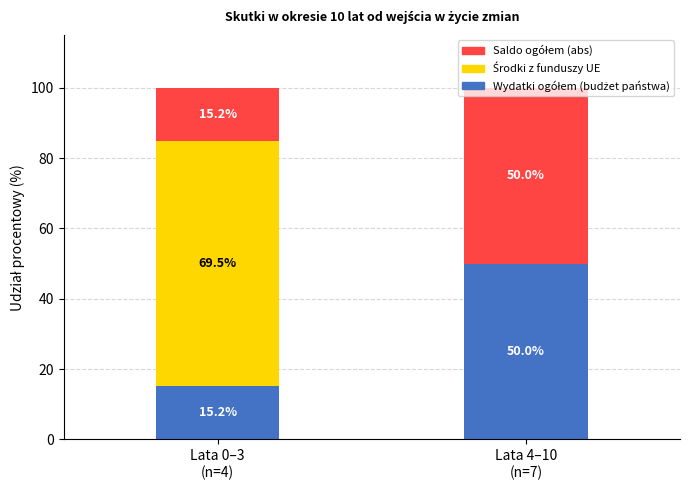

Are the bars grouped side by side (vs. stacked)?

No